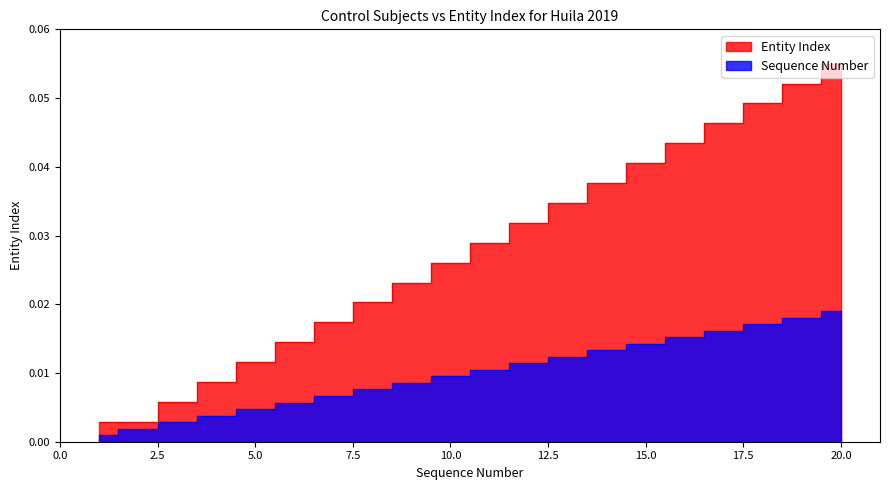

True or false: Entity Index and Sequence Number cross at least once.

False